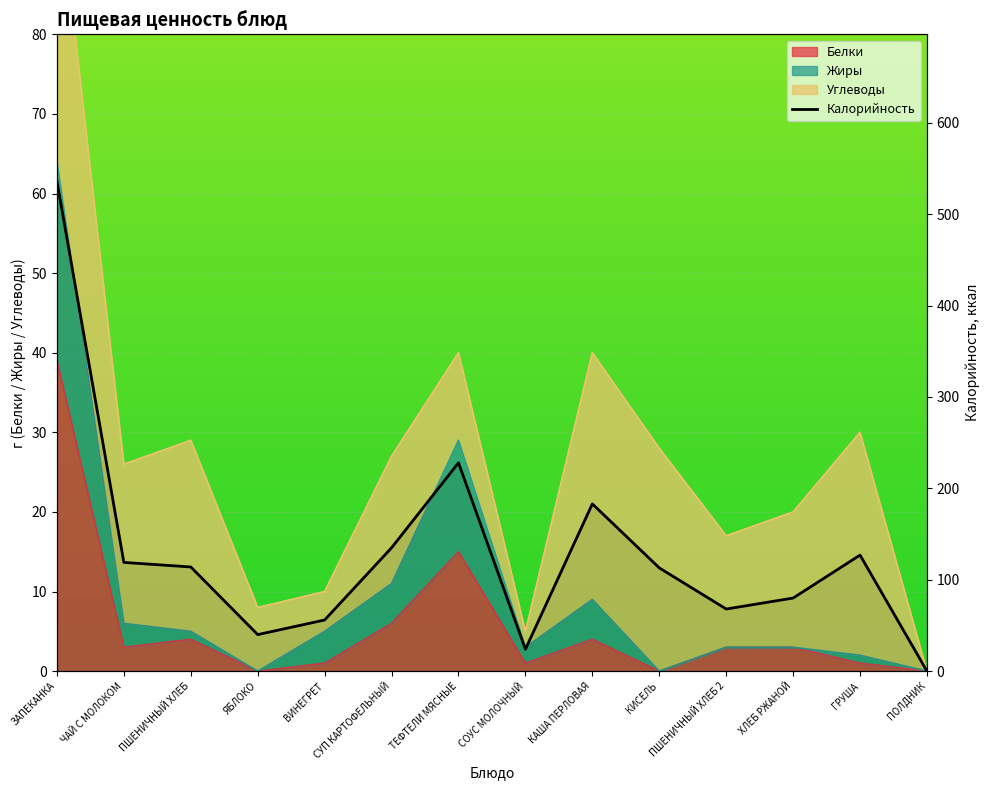

How many values are above zero?

13